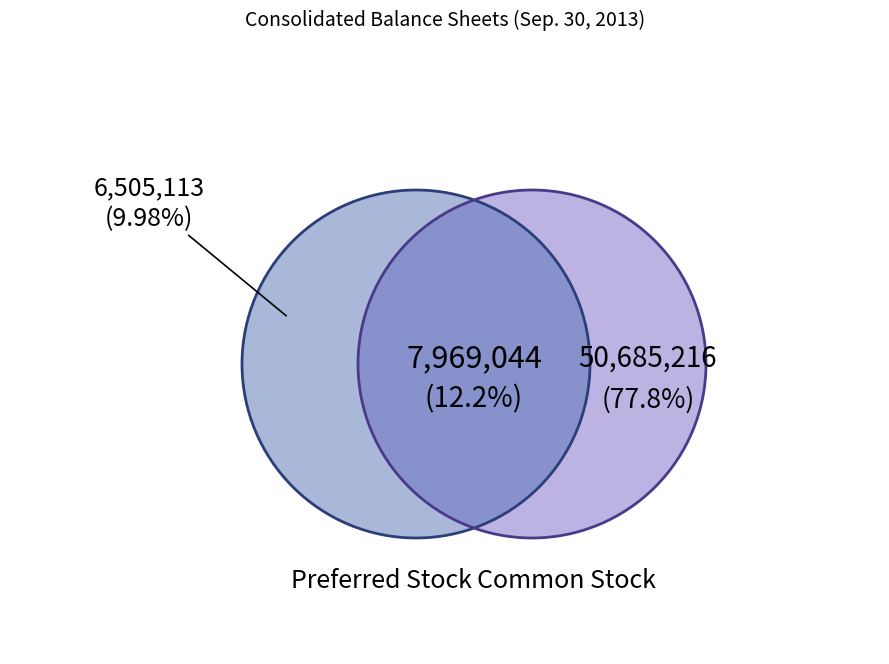

True or false: Common stock, shares authorized accounts for 66% of the total.

False